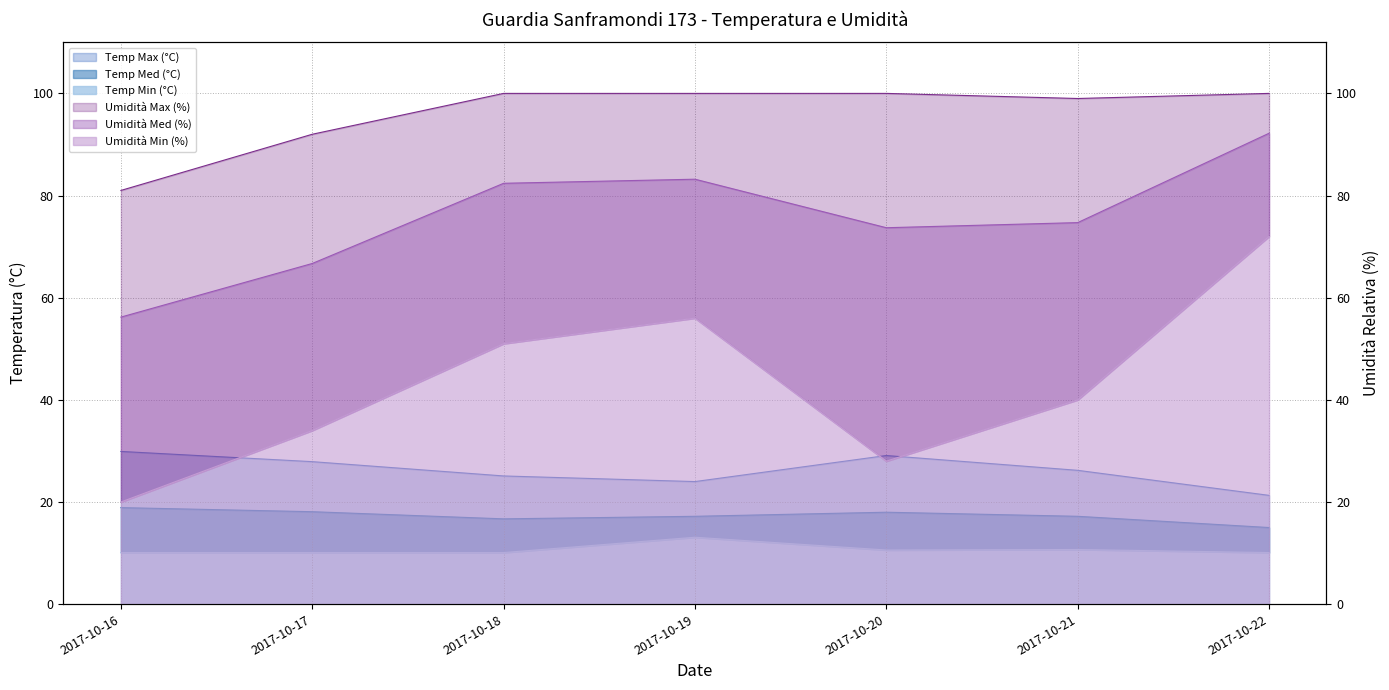

At how many categories does at least one series exceed 14?

7